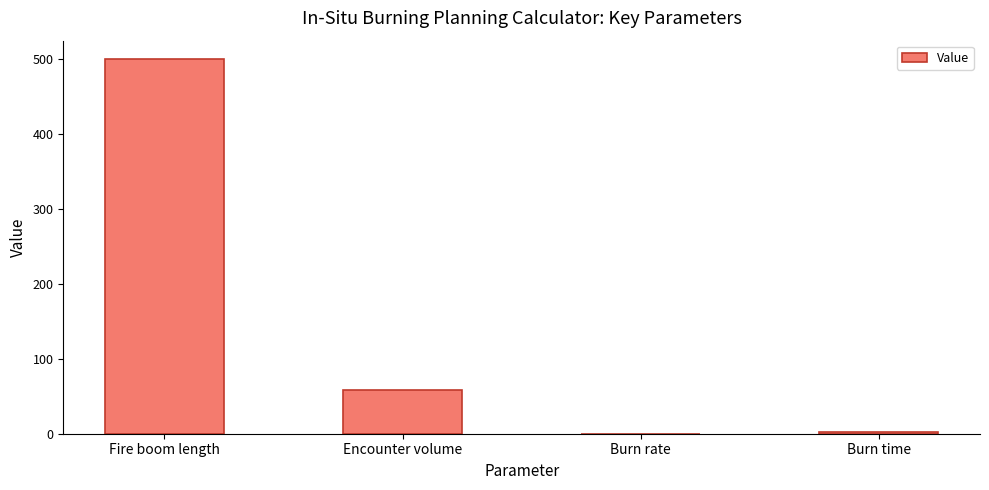

At which label is the value closest to 250?

Encounter volume